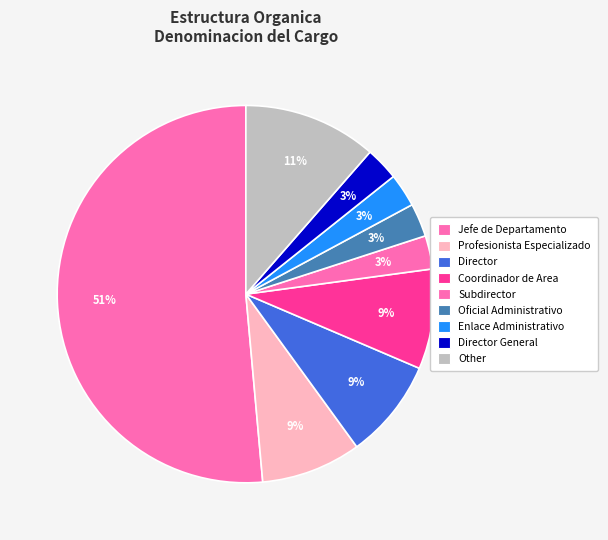

How many segments does this pie chart have?

9